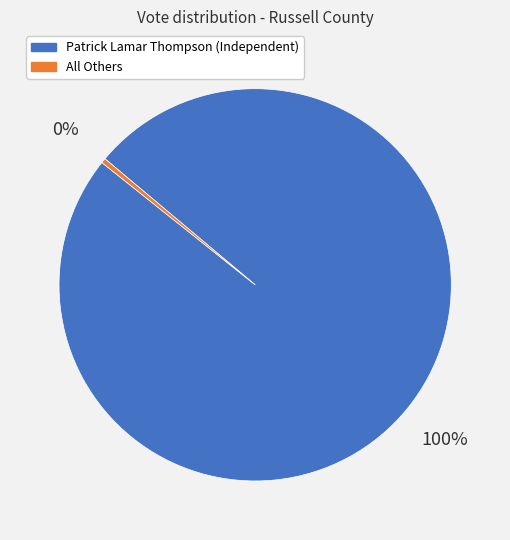

True or false: All Others accounts for 0% of the total.

True